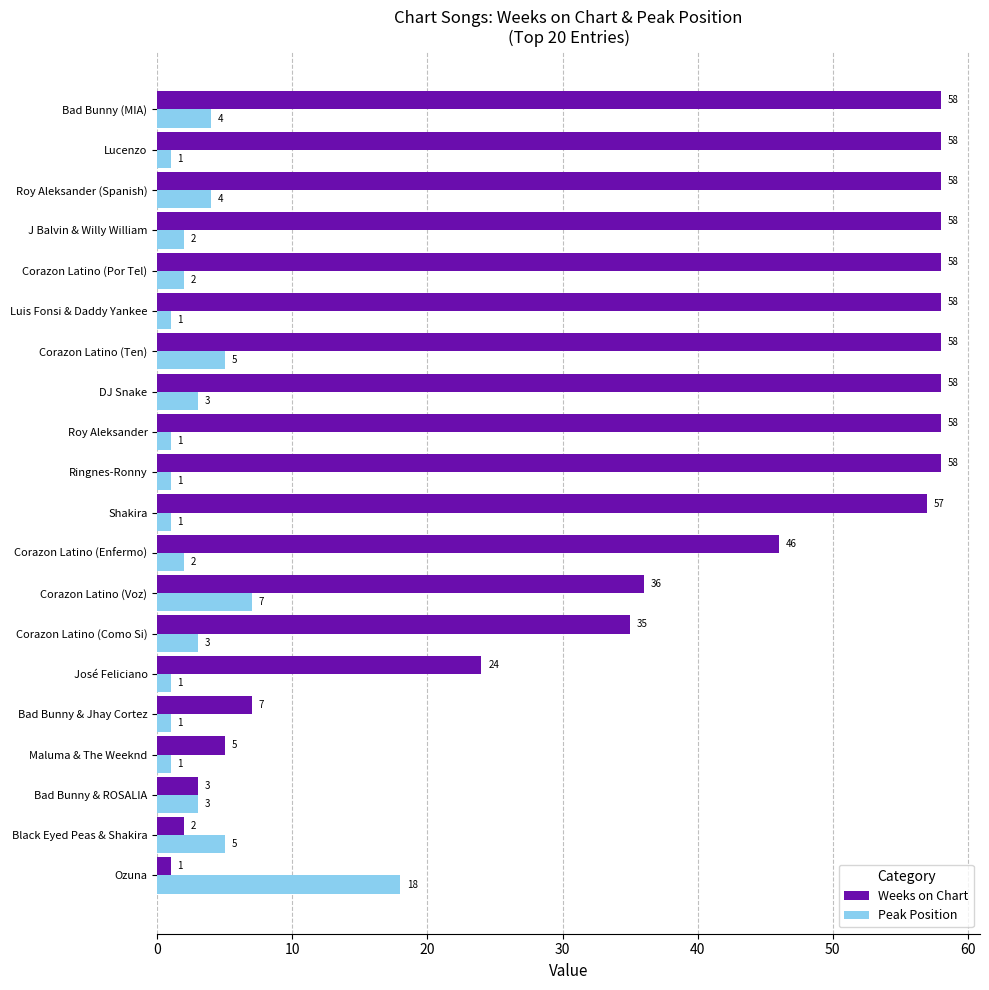

How many categories are shown in the chart?

20